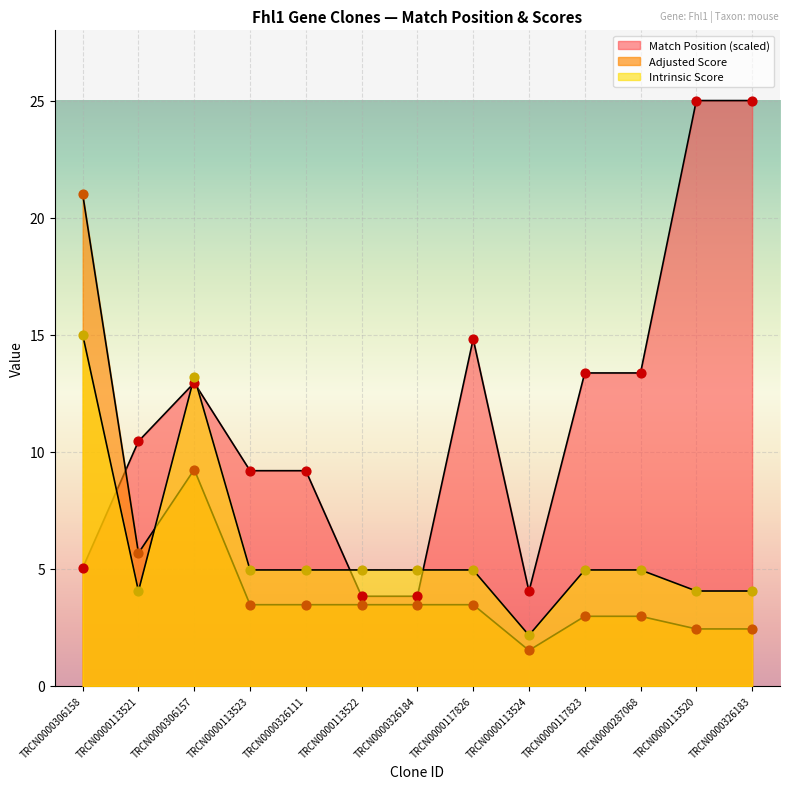

Is the value of Match Position at TRCN0000306158 greater than the value of Adjusted Score at TRCN0000113524?

Yes